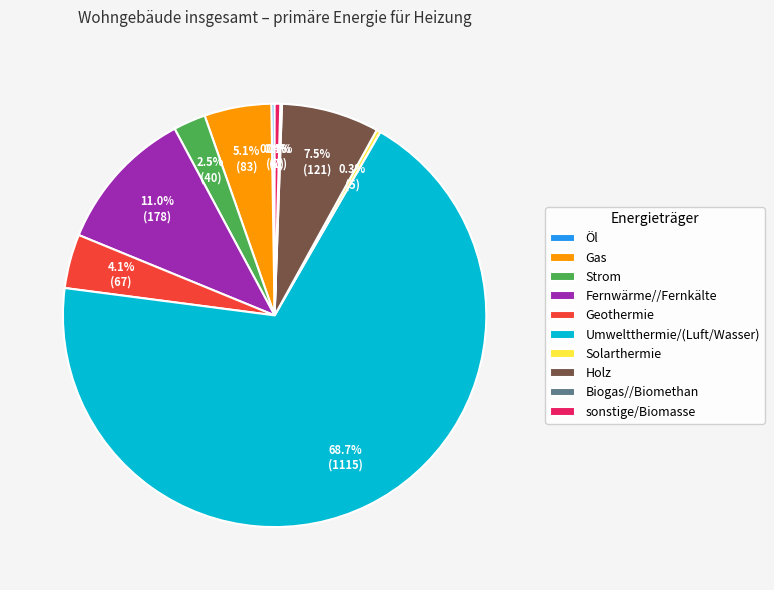

Which category has the biggest portion of the pie?

Umweltthermie/(Luft/Wasser)